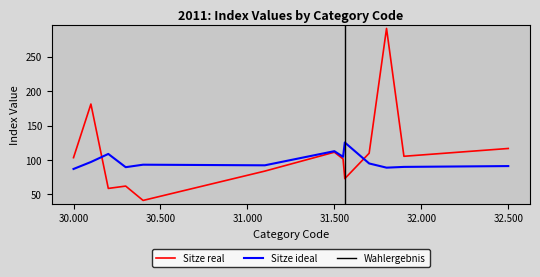

Which series ends up on top after the final intersection of Sitze ideal and Sitze real?

Sitze real